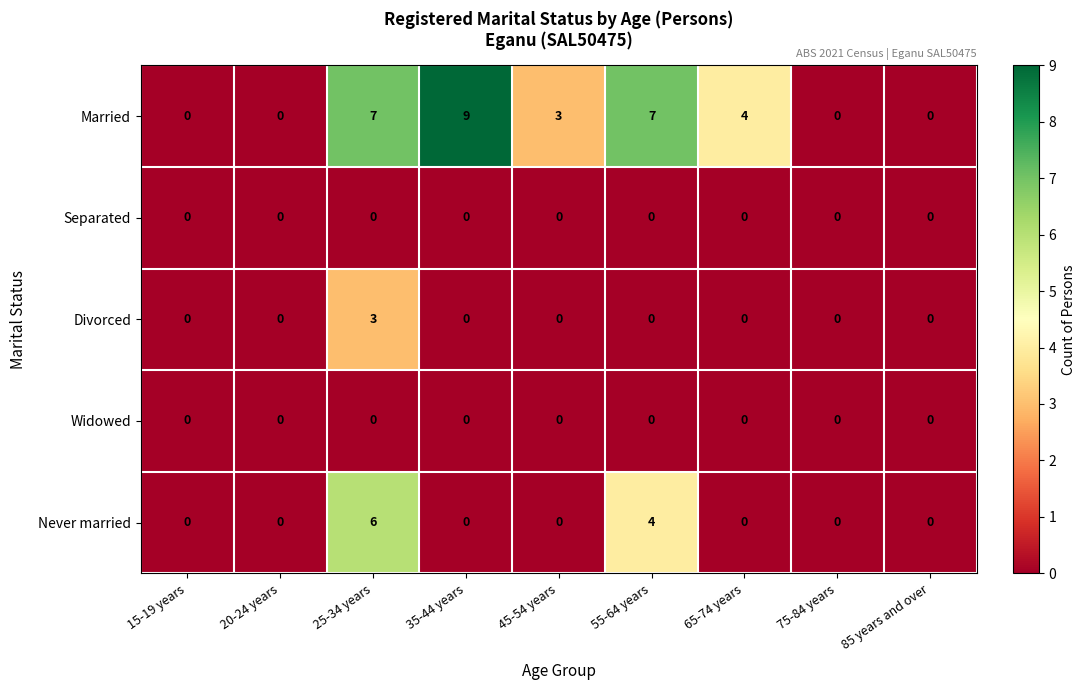

Is it true that Married equals -4 at 15-19 years?

False